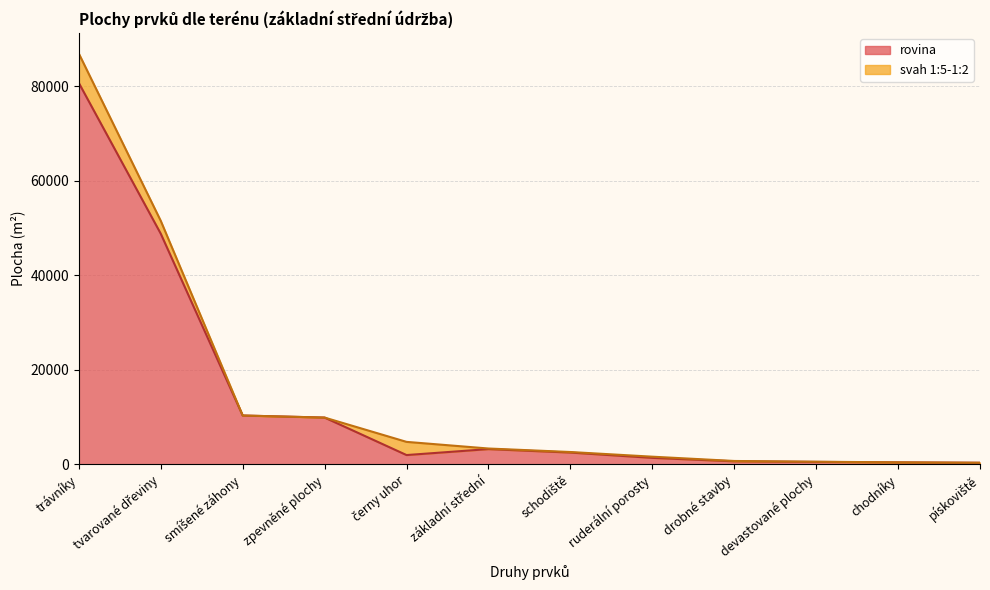

How many interior local peaks does the svah 1:5-1:2 series have?

6